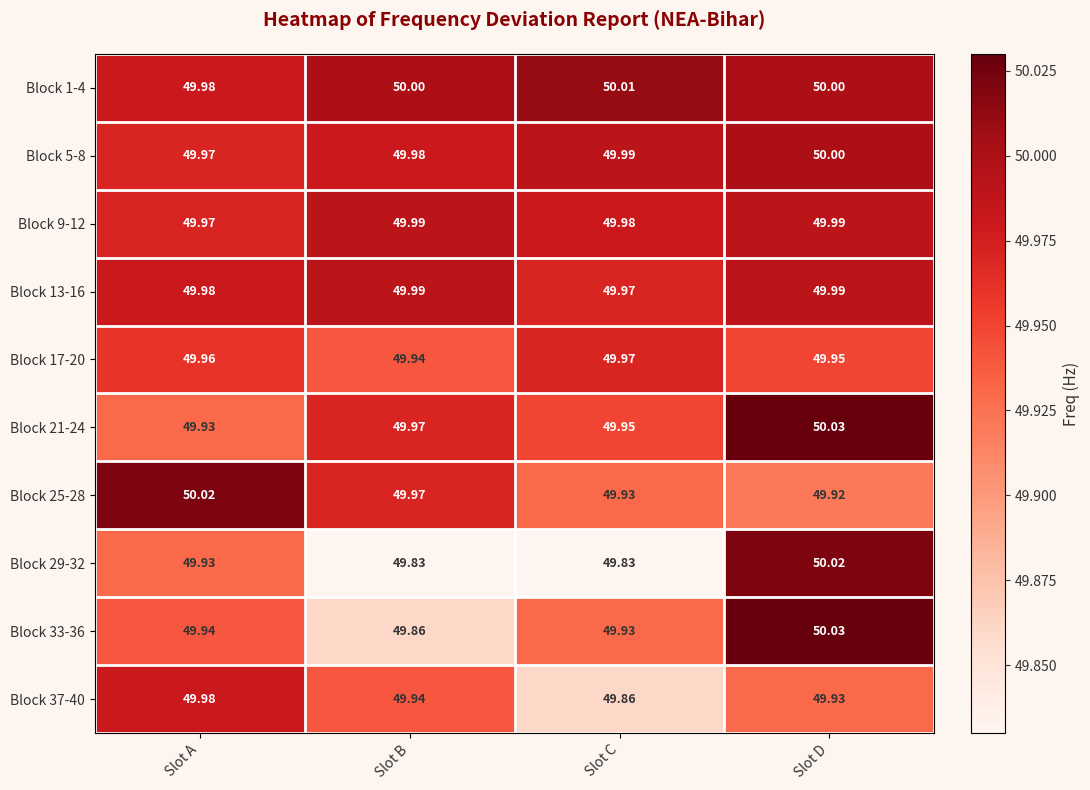

Where is Block 17-20 nearest to the value 49?

Slot B